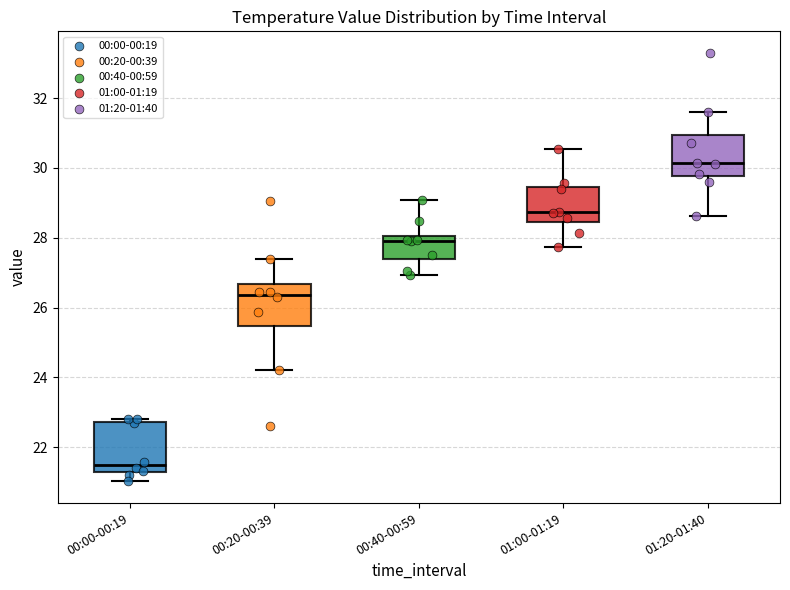

Which box has the lowest median line?

00:00-00:19